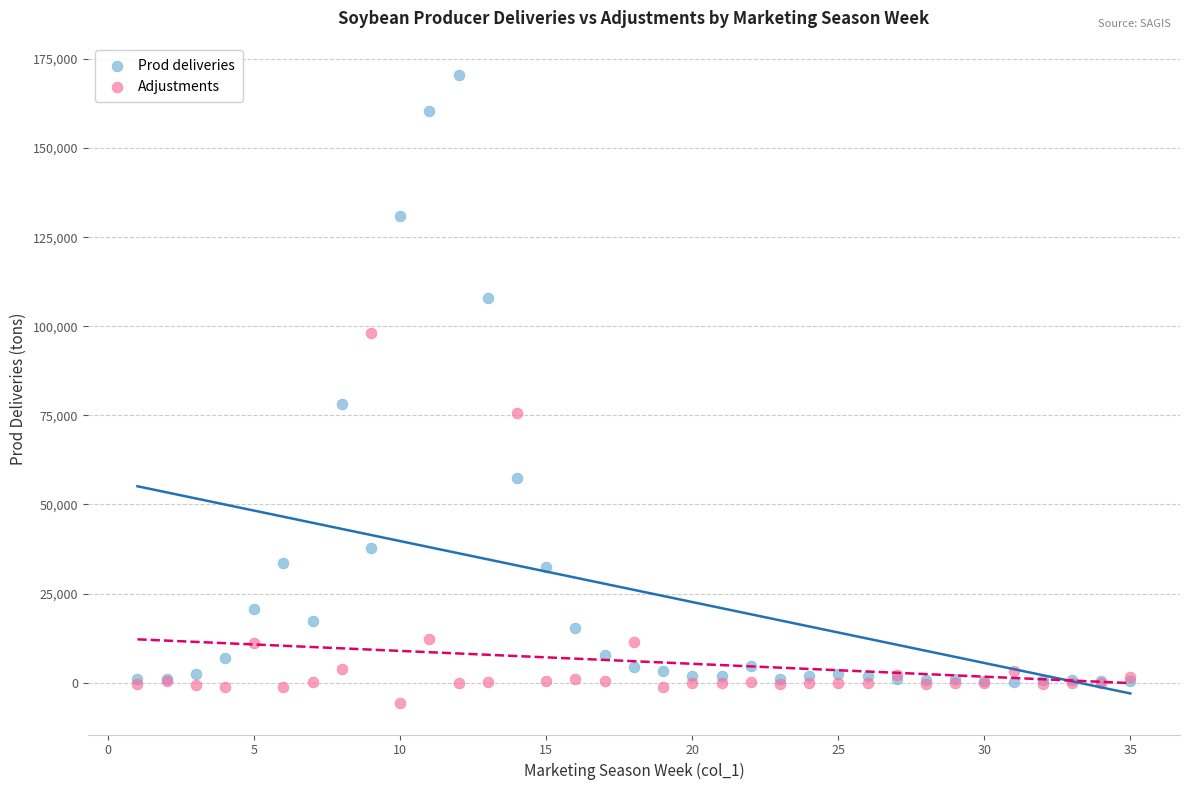

Which series has the widest spread of Y values?

Prod deliveries